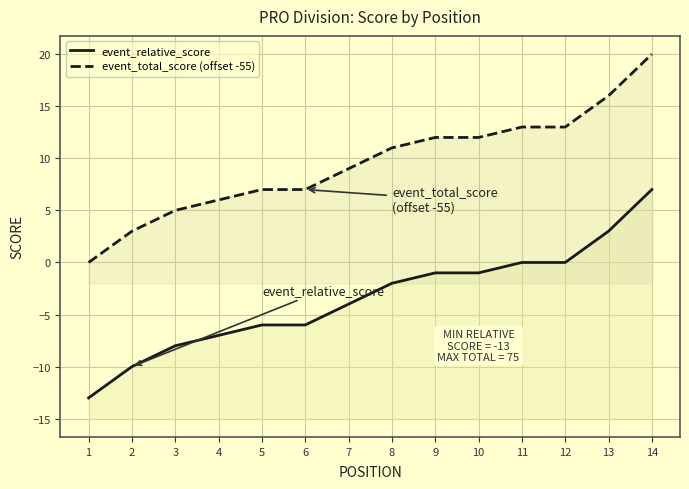

How many positive values does the event_total_score (offset -55) series have?

13